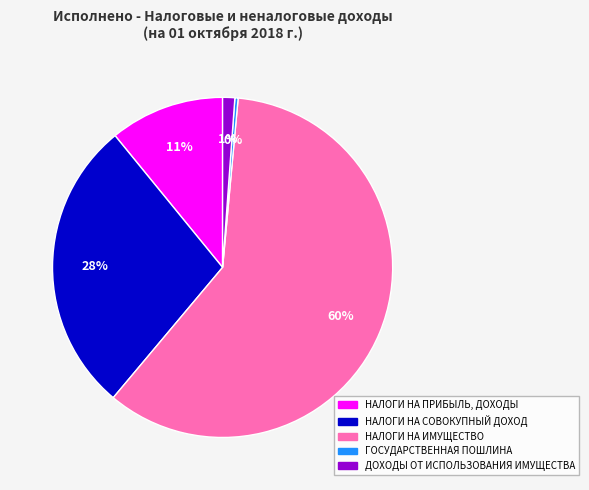

To the nearest percent, what is the combined percentage of ГОСУДАРСТВЕННАЯ ПОШЛИНА and НАЛОГИ НА ПРИБЫЛЬ, ДОХОДЫ?

11%